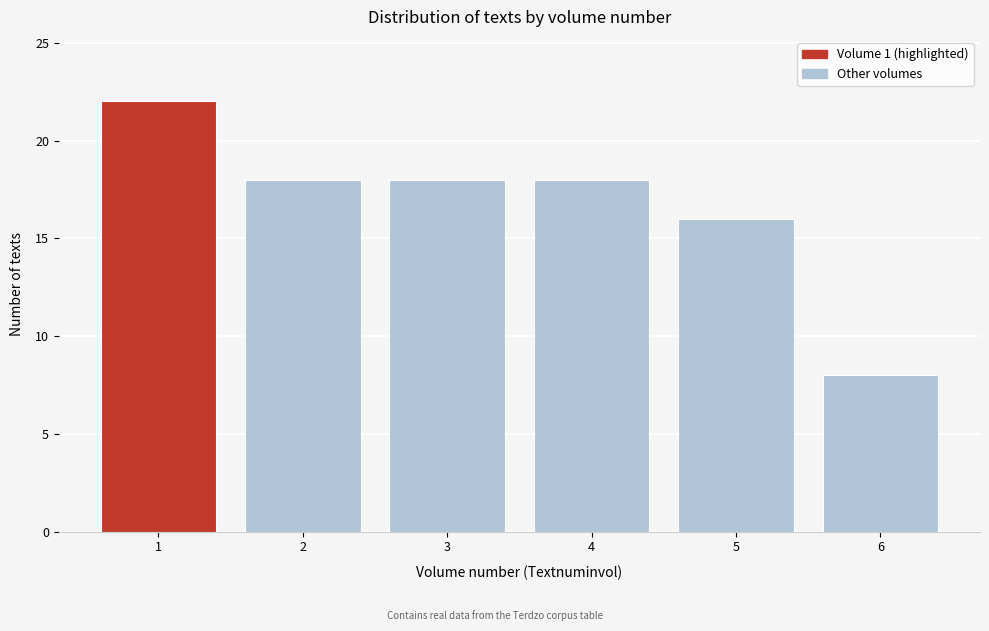

Reading left to right, what are all the values shown in this chart?

22	18	18	18	16	8